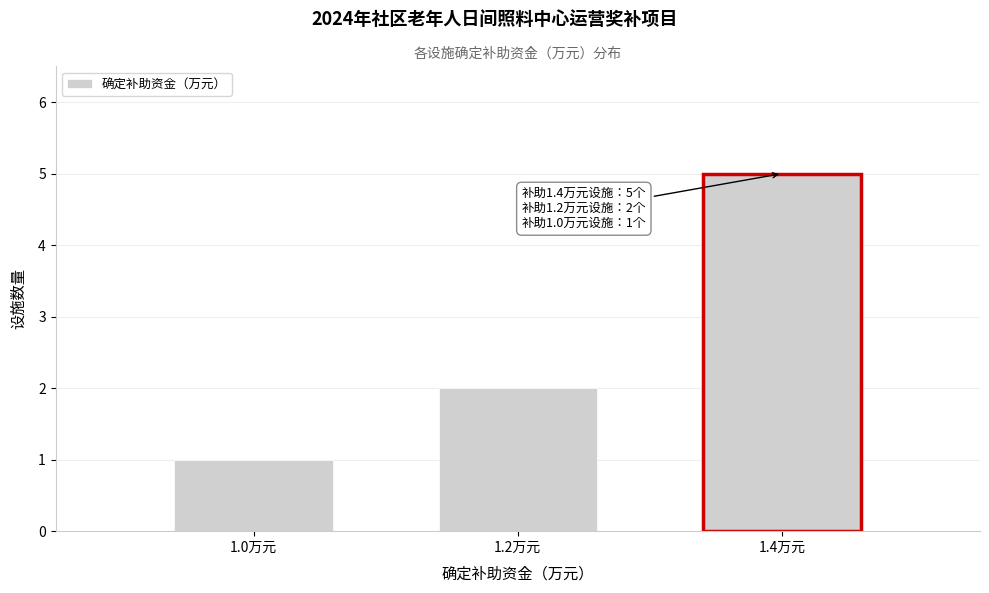

Reading left to right, what are all the values shown in this chart?

1.0万元=1	1.2万元=2	1.4万元=5